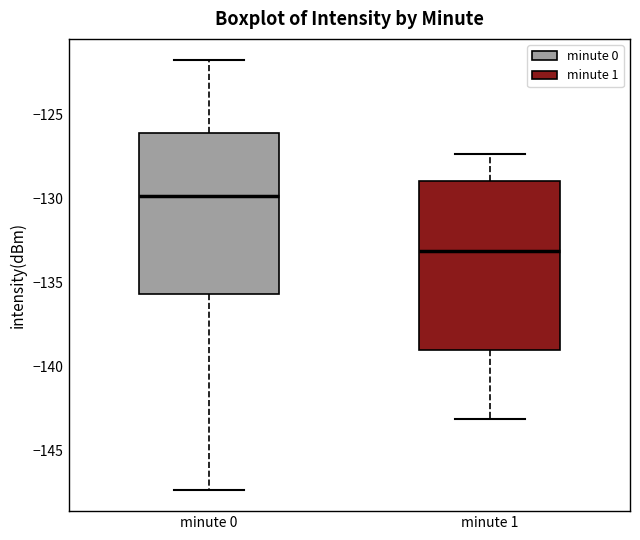

Reading left to right, transcribe this box plot: for each box, give where its median line is, the range the box spans, and where its two whiskers end, as read against the y-axis. The values are not printed on the chart, so give them approximately, as read against the axis.

minute 0: median -130.0, box -135.5 to -126.0, whiskers -147.5 to -122.0
minute 1: median -133.0, box -139.0 to -129.0, whiskers -143.0 to -127.5